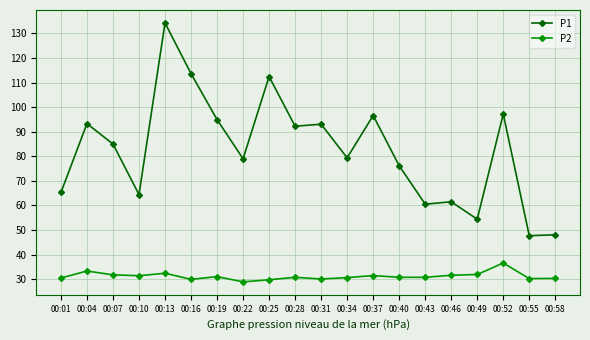

At 00:19, list the series in order from smallest to largest.

P2, P1